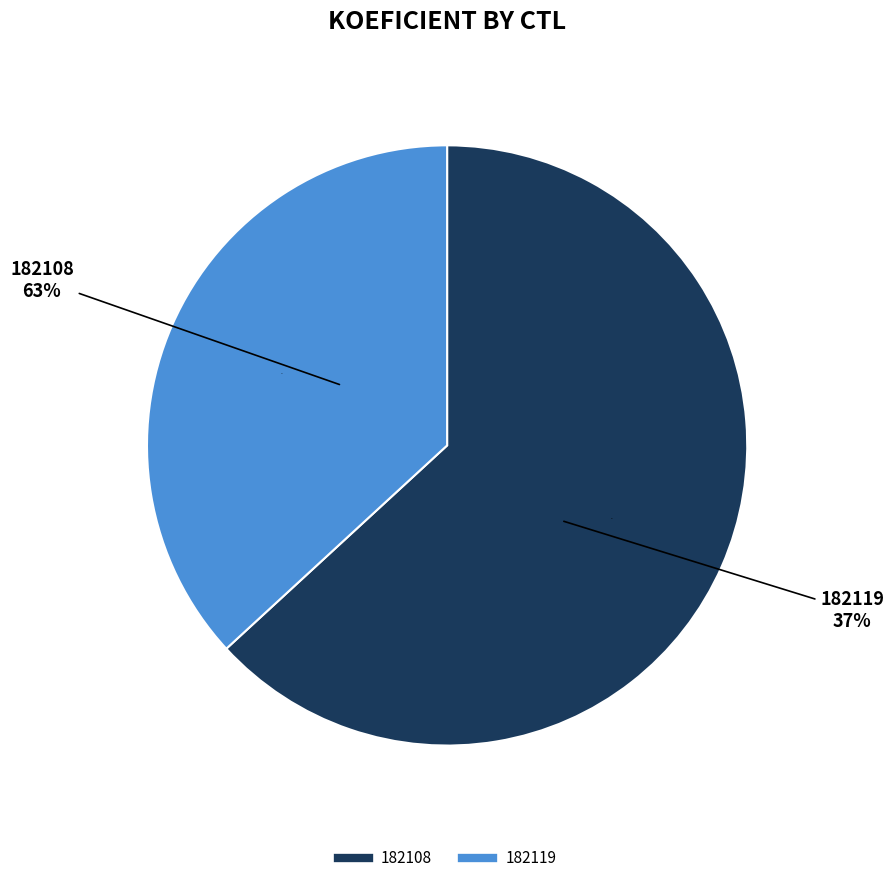

Rank the categories by value from lowest to highest.

182119, 182108